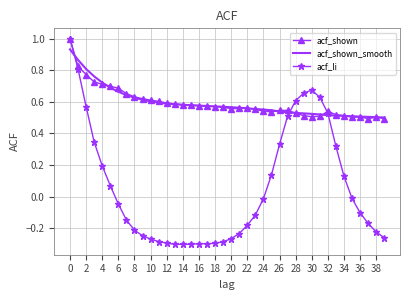

Count the acf_shown_smooth values in the range 0 to 1.

40